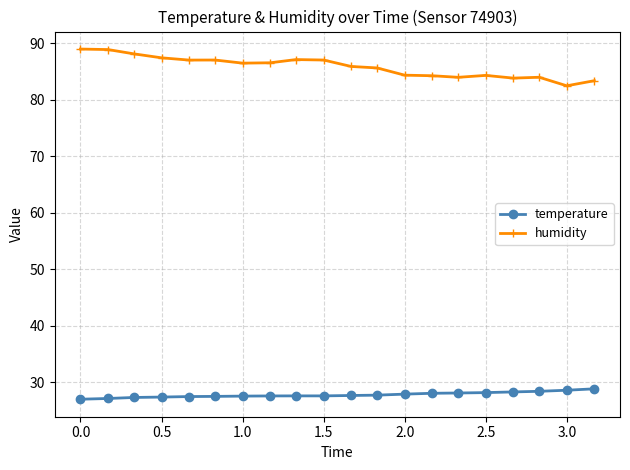

What is the difference between the maximum and minimum values in the temperature series?

1.8